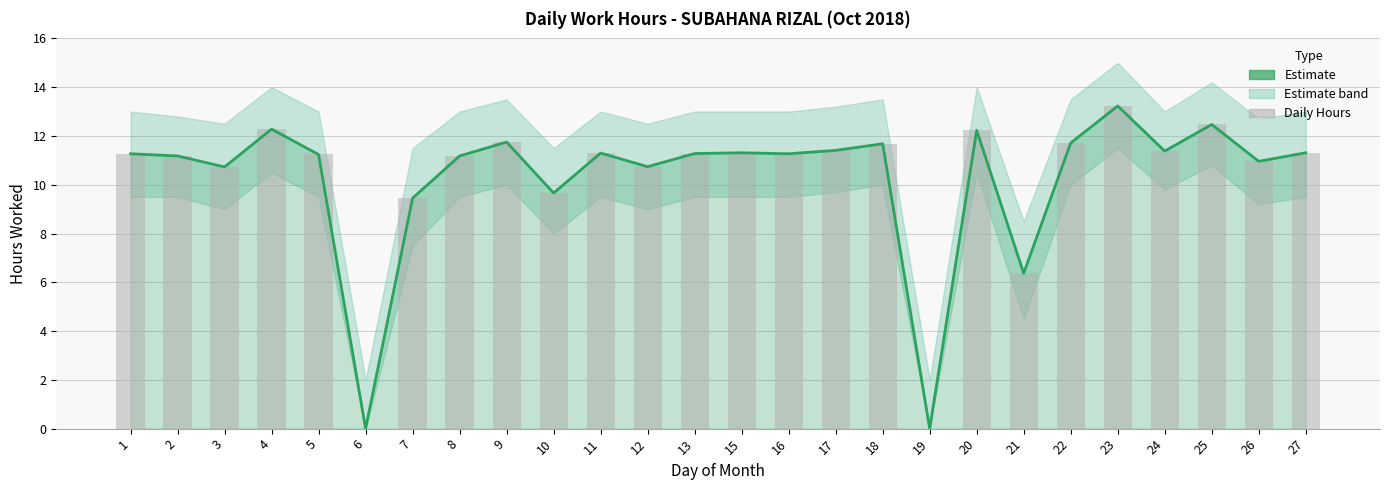

What is the total value across all series at 1?

22.5